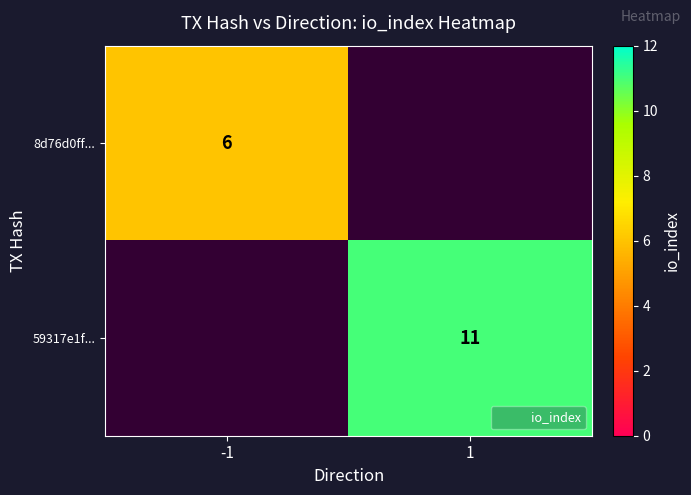

Is it true that 59317e1f... equals 5.7 at 1?

False